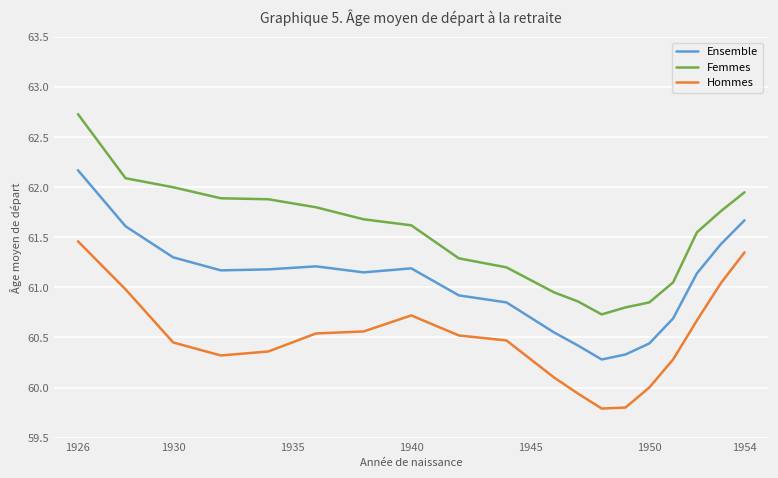

What is the minimum value for Hommes?

59.8